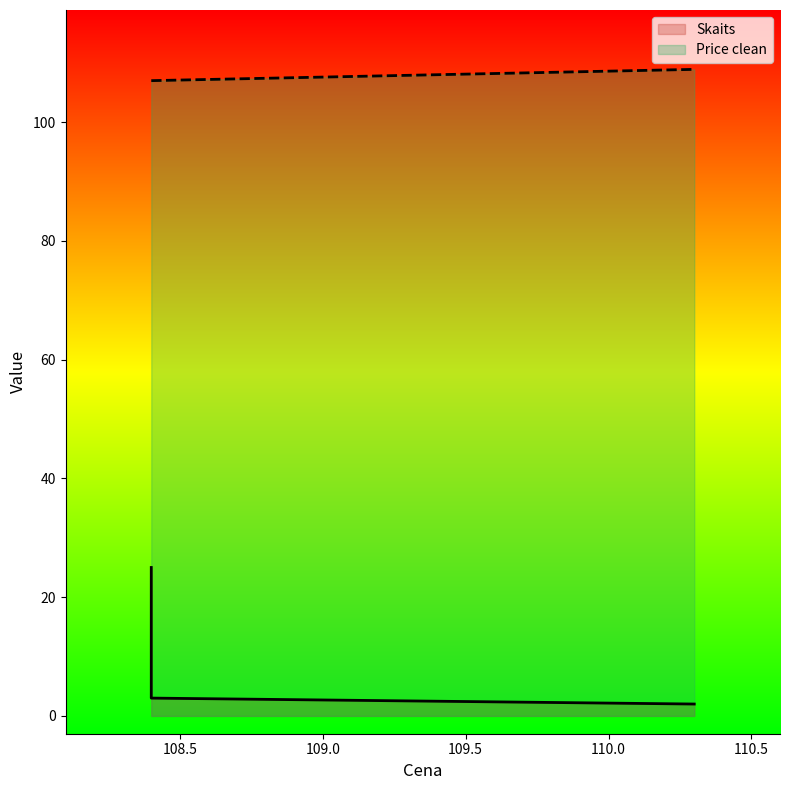

At which label does Price clean reach its peak?

110.3